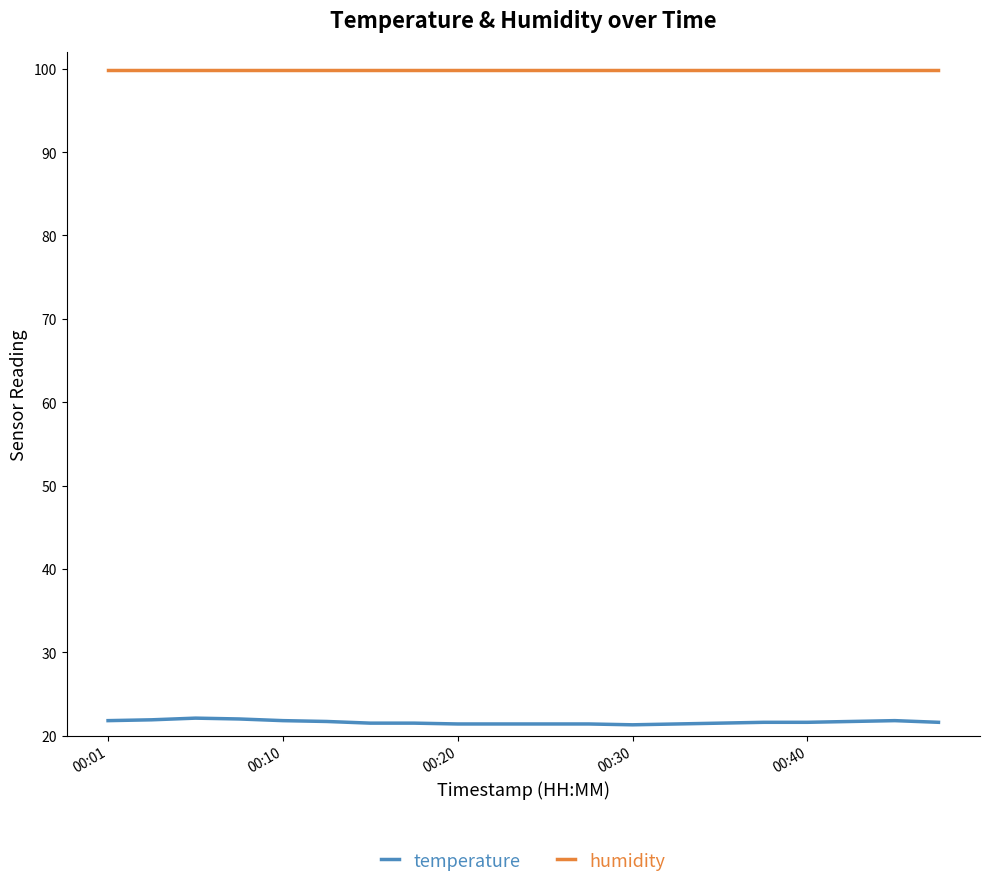

Which series has the widest spread of values?

temperature